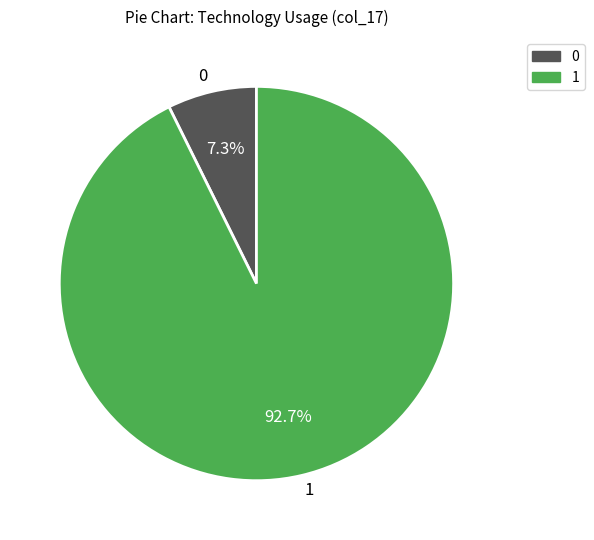

How many segments does this pie chart have?

2